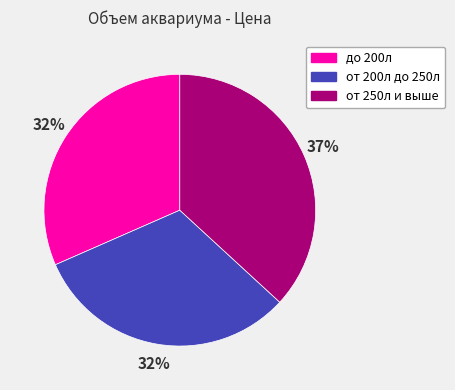

Is it true that от 250л и выше is 37% of the pie?

True